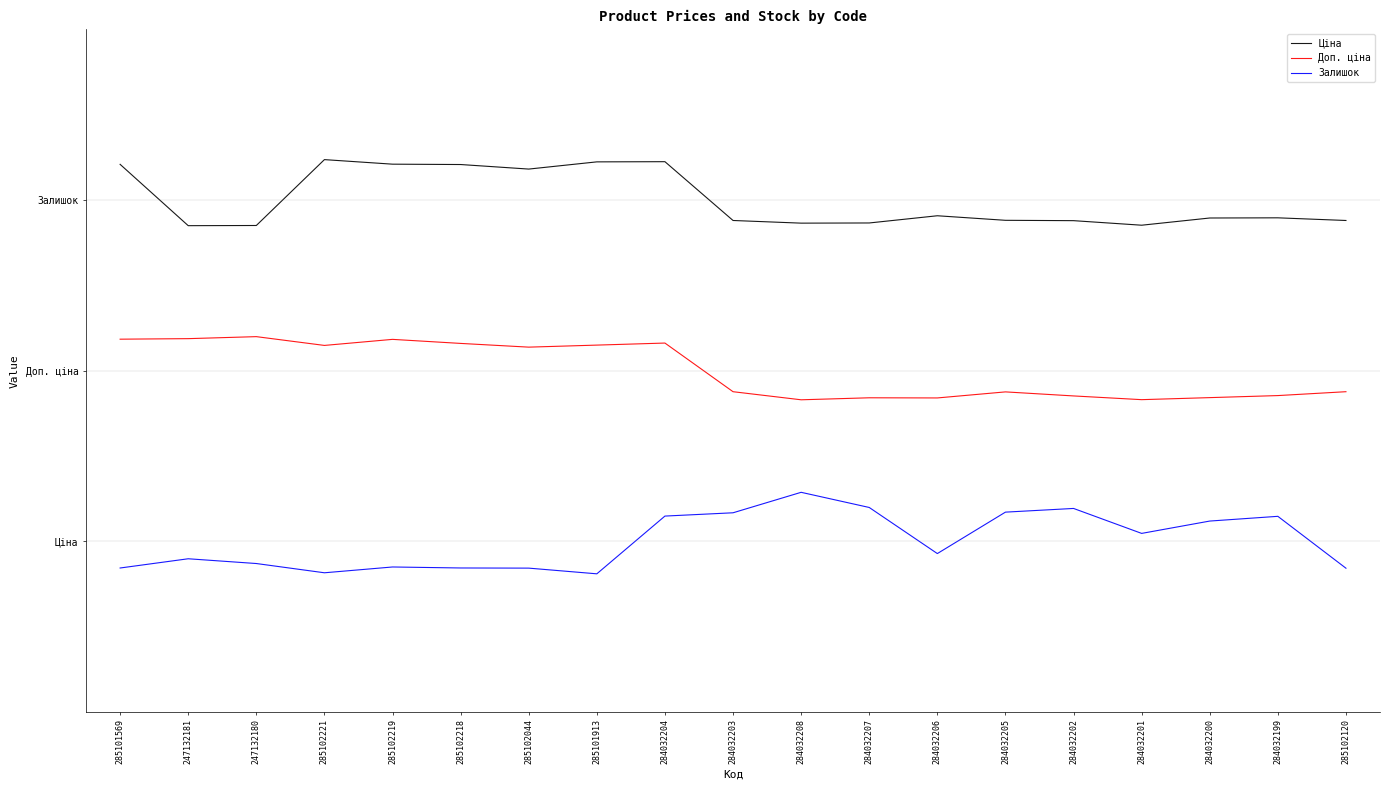

Does the chart have visible grid lines?

No